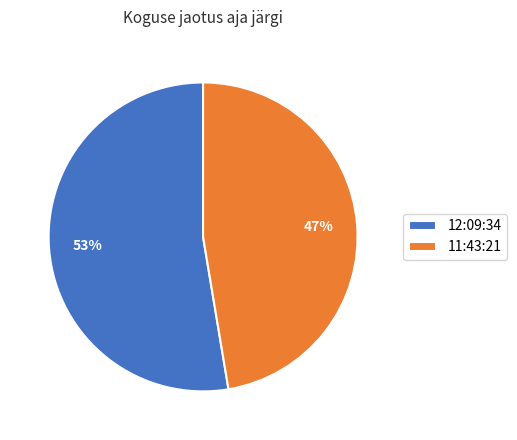

What is the ratio of the value at 12:09:34 to the value at 11:43:21?

1.1